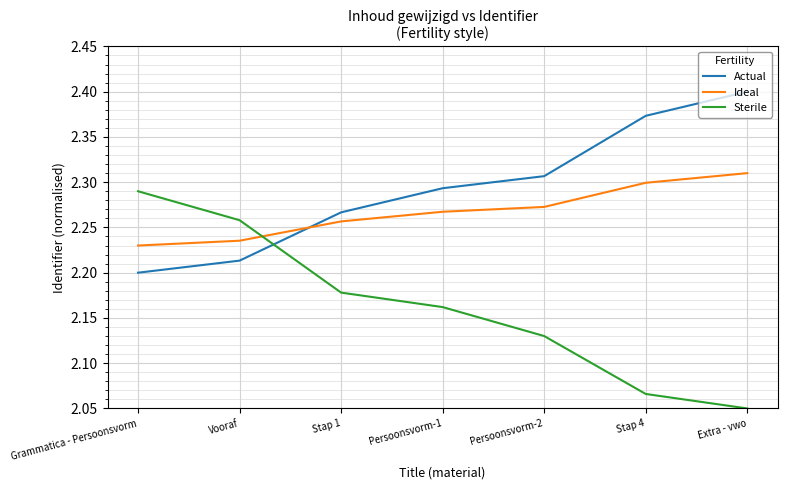

How many Actual values are between 2 and 3?

7